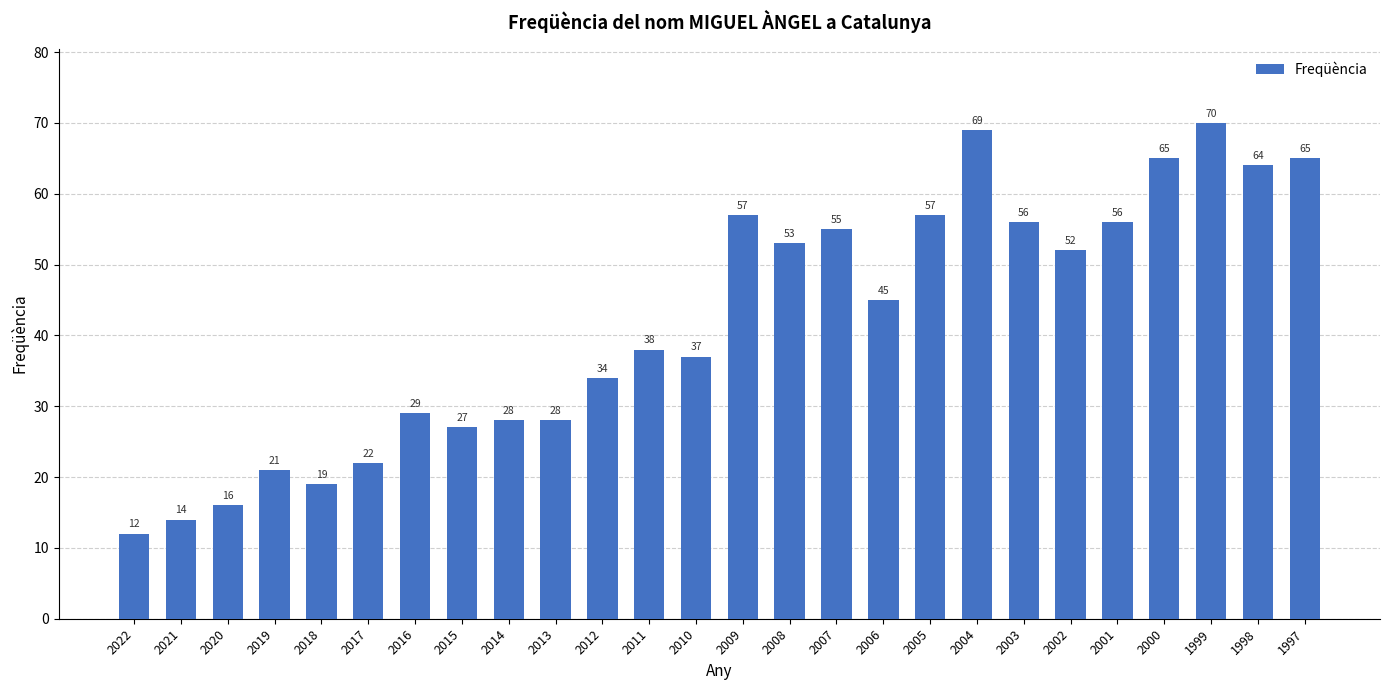

What is the change in value from 2001 to 1997?

+9